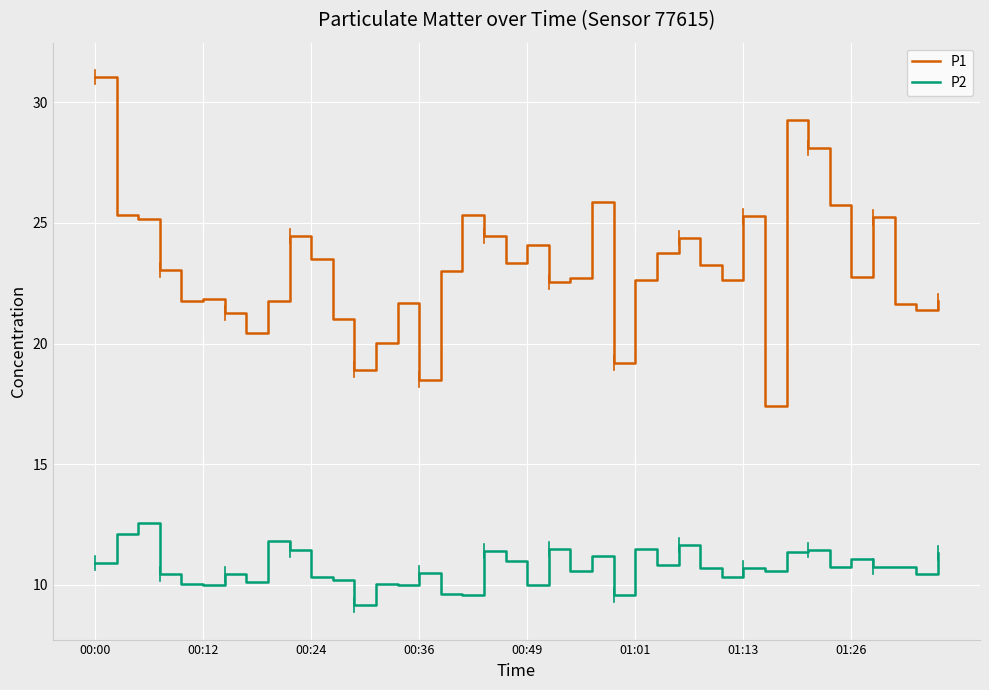

True or false: P1 has more than 1 points higher than both neighbors.

True